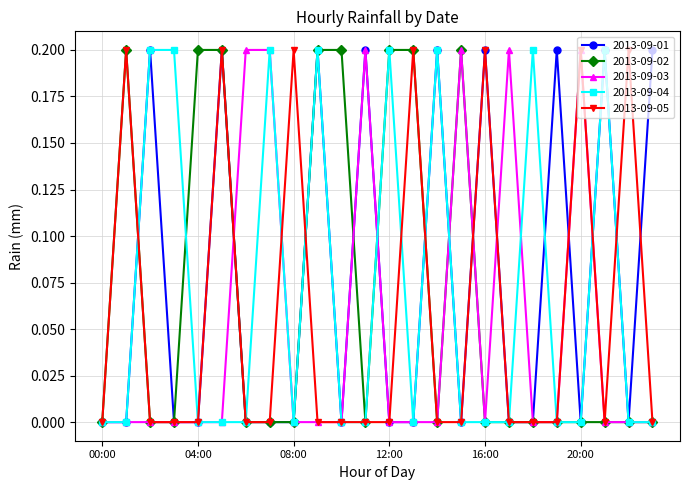

How many lines are shown in the chart?

5